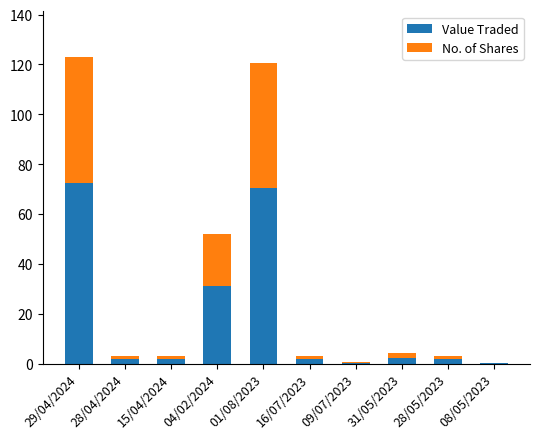

True or false: Value Traded has a value of 1.8 at 15/04/2024.

True